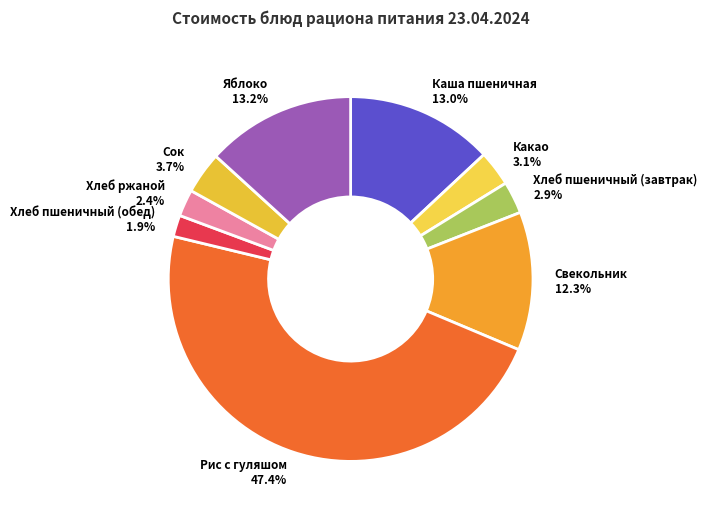

Which has a higher value, Какао or Яблоко?

Яблоко